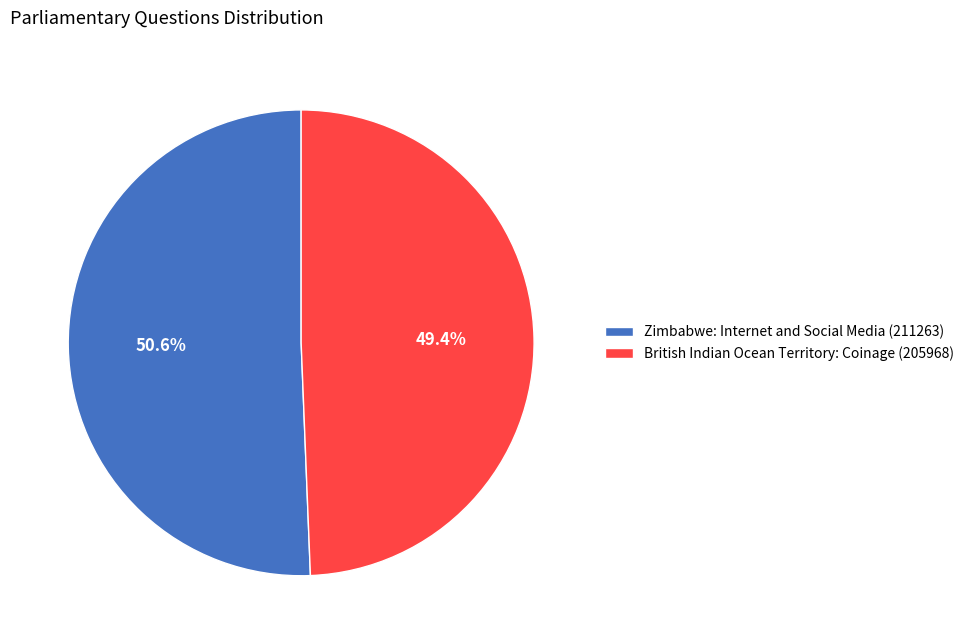

What is the smallest slice in the pie chart?

British Indian Ocean Territory: Coinage (205968)